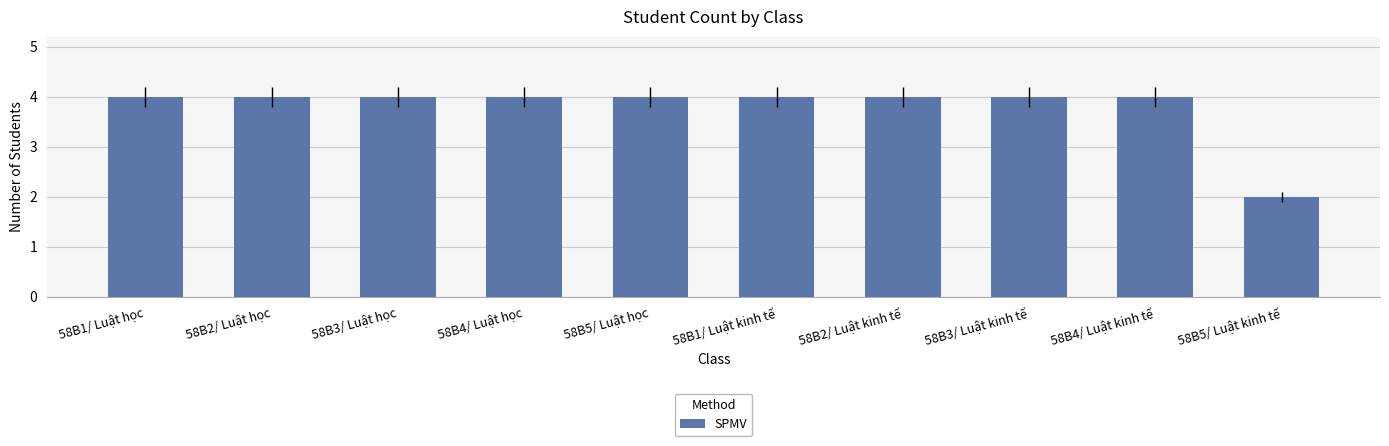

What is the label of the 8th bar from the left?

58B3/ Luật kinh tế